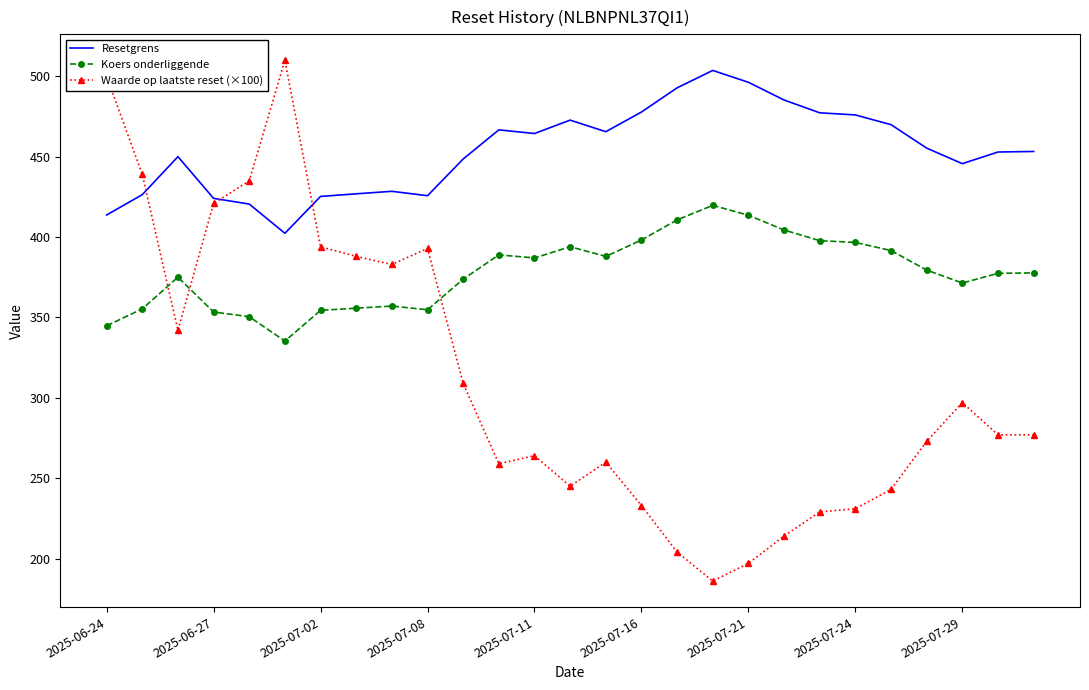

List the series in order of their overall mean, highest first.

Resetgrens, Koers onderliggende, Waarde op laatste reset (×100)